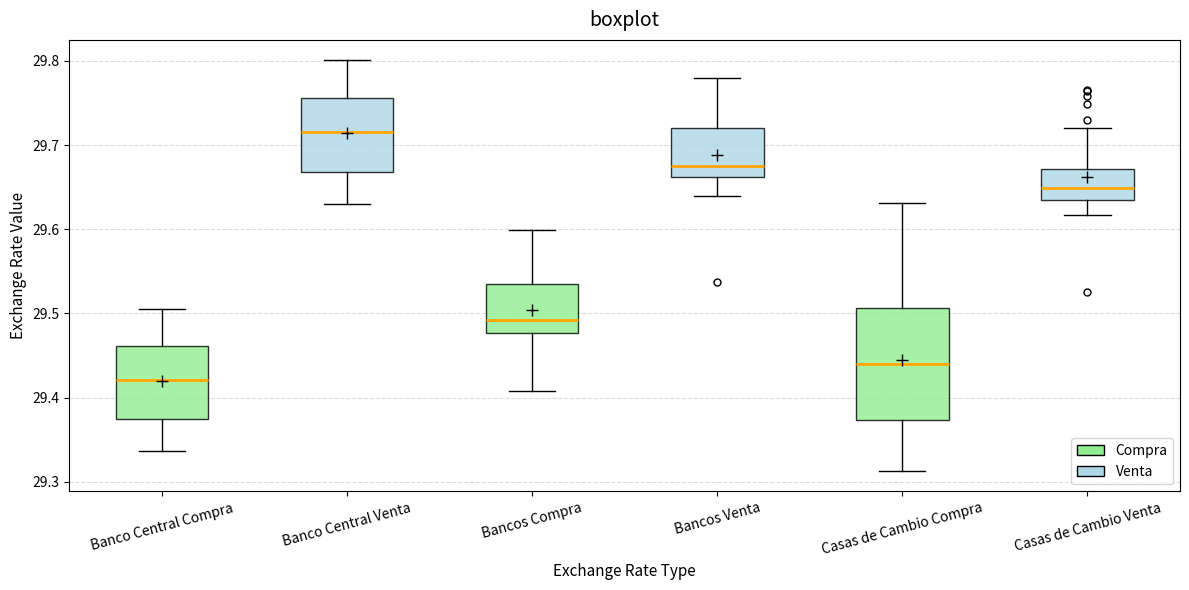

Which box's median line is the lowest?

Banco Central Compra